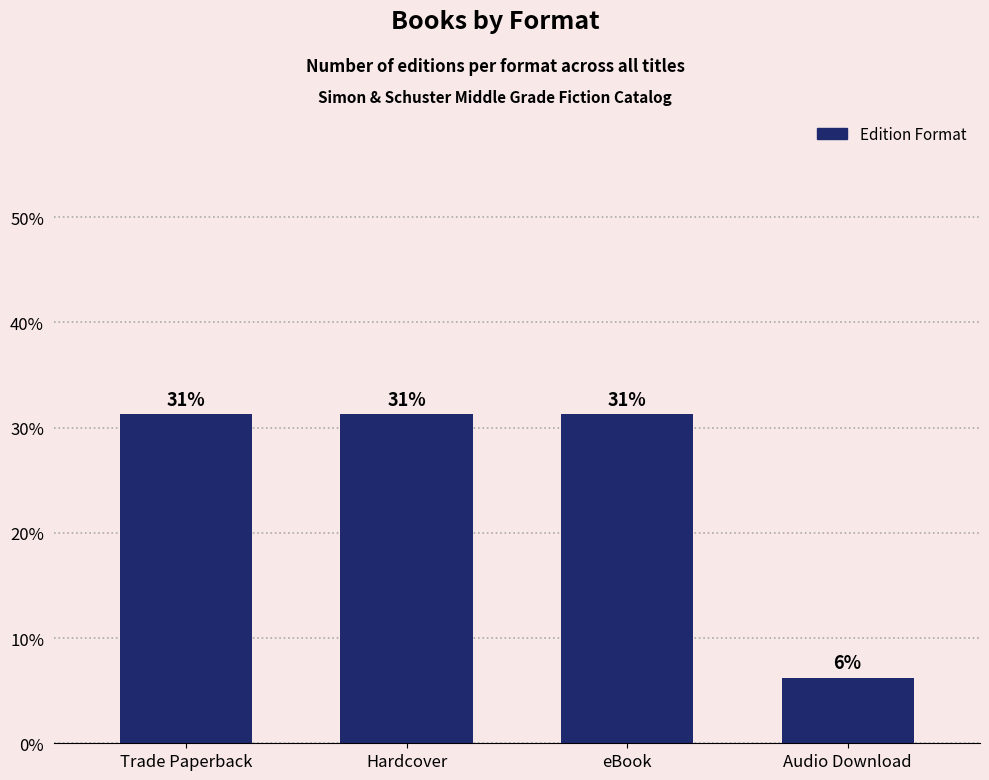

How many bars are there in total?

4